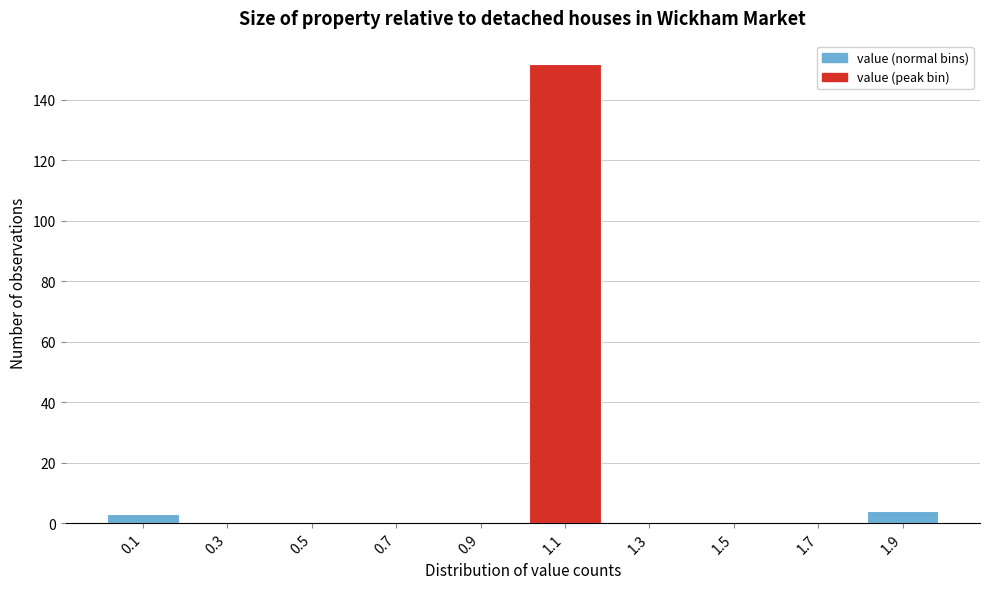

Reading left to right, transcribe this chart: for each bar, give the range it covers on the x-axis and its height. The values are not printed on the chart, so give them approximately, as read against the axis.

0.0 to 0.2: 4
0.2 to 0.4: 0
0.4 to 0.6: 0
0.6 to 0.8: 0
0.8 to 1.0: 0
1.0 to 1.2: 152
1.2 to 1.4: 0
1.4 to 1.6: 0
1.6 to 1.8: 0
1.8 to 2.0: 4